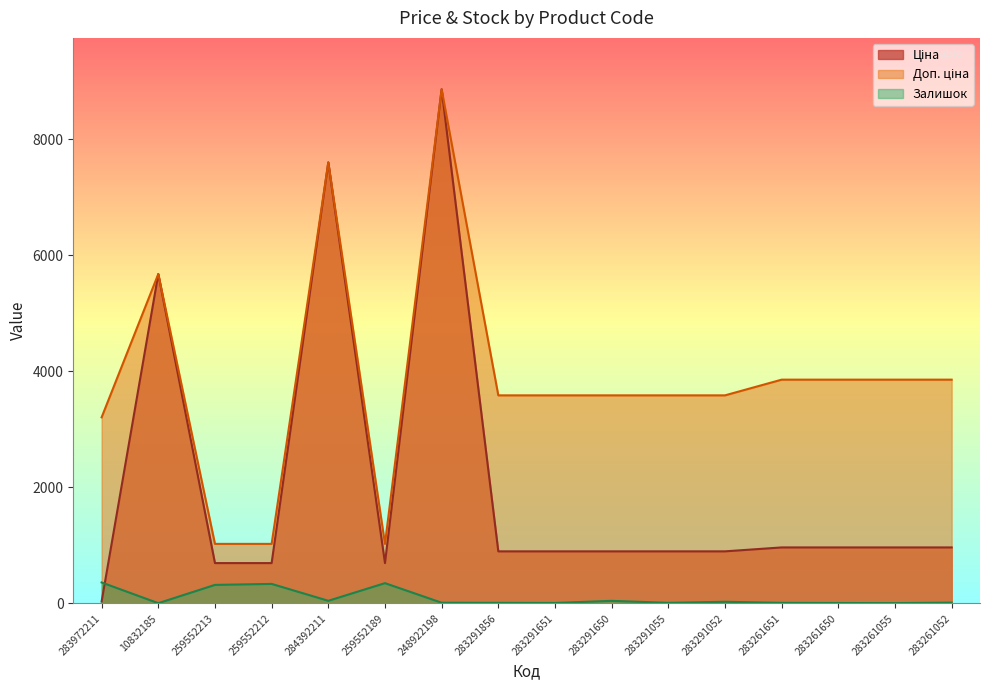

Which category has the lowest value in the Залишок series?

10832185